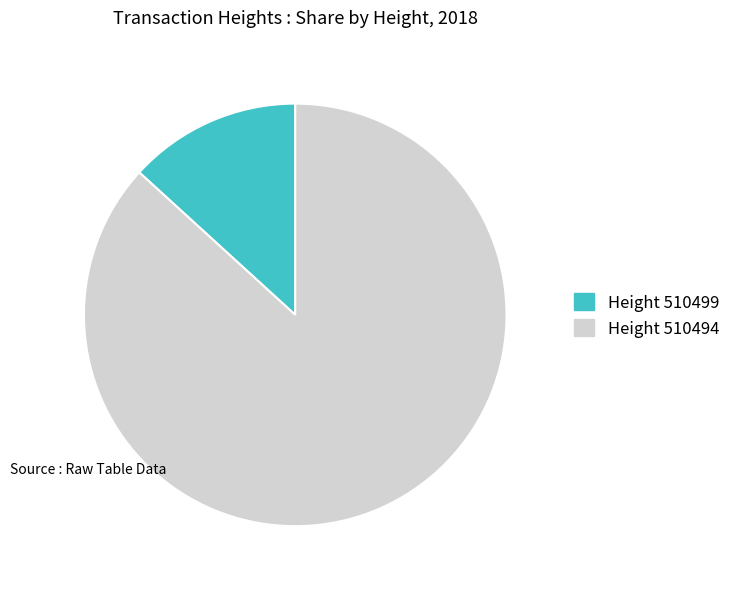

Is the sum of Height 510494 and Height 510499 greater than half?

Yes